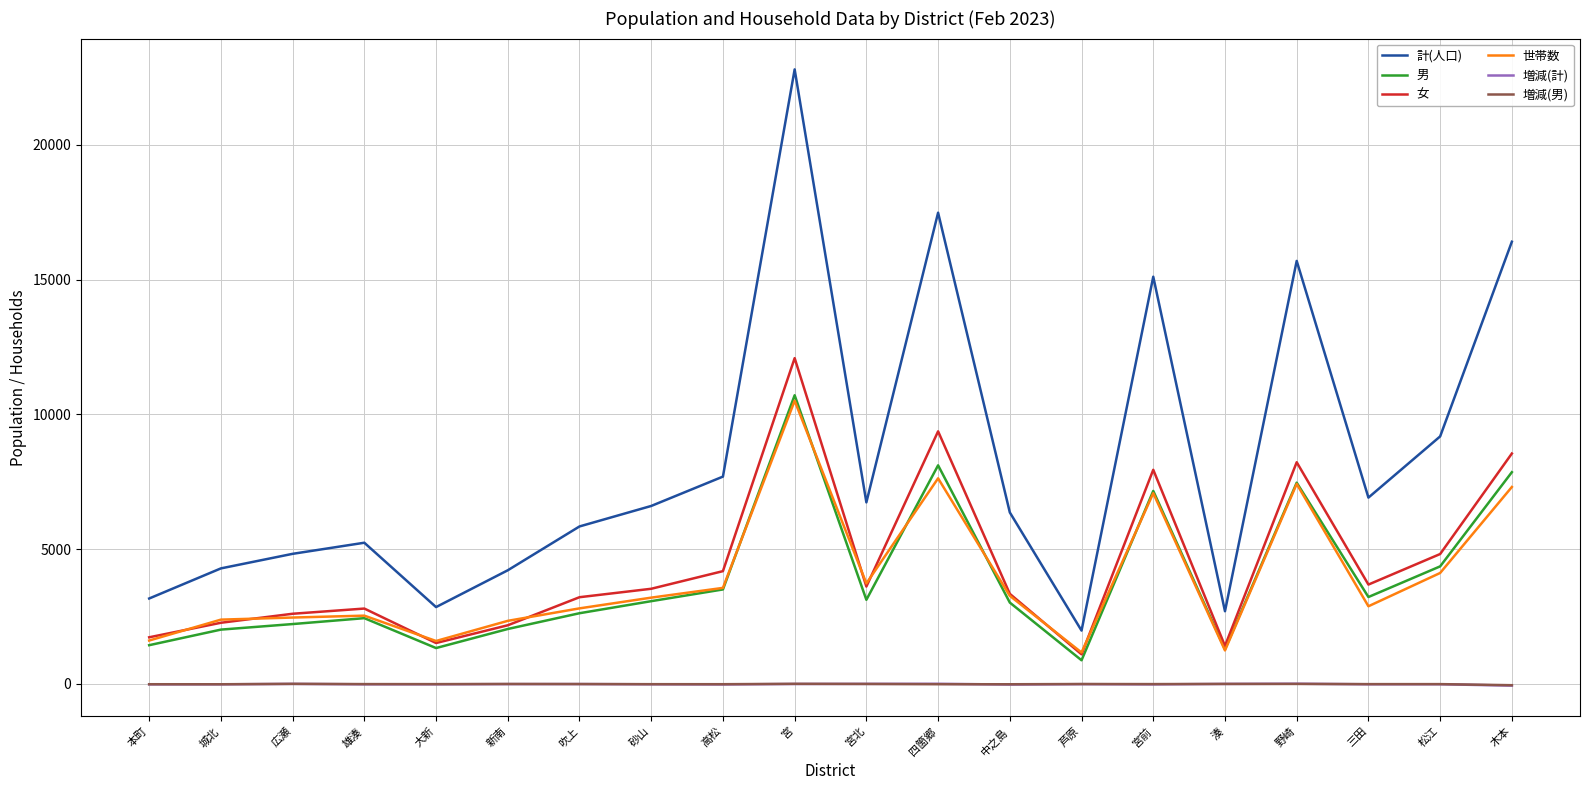

True or false: 世帯数 and 増減(男) intersect in this chart.

False